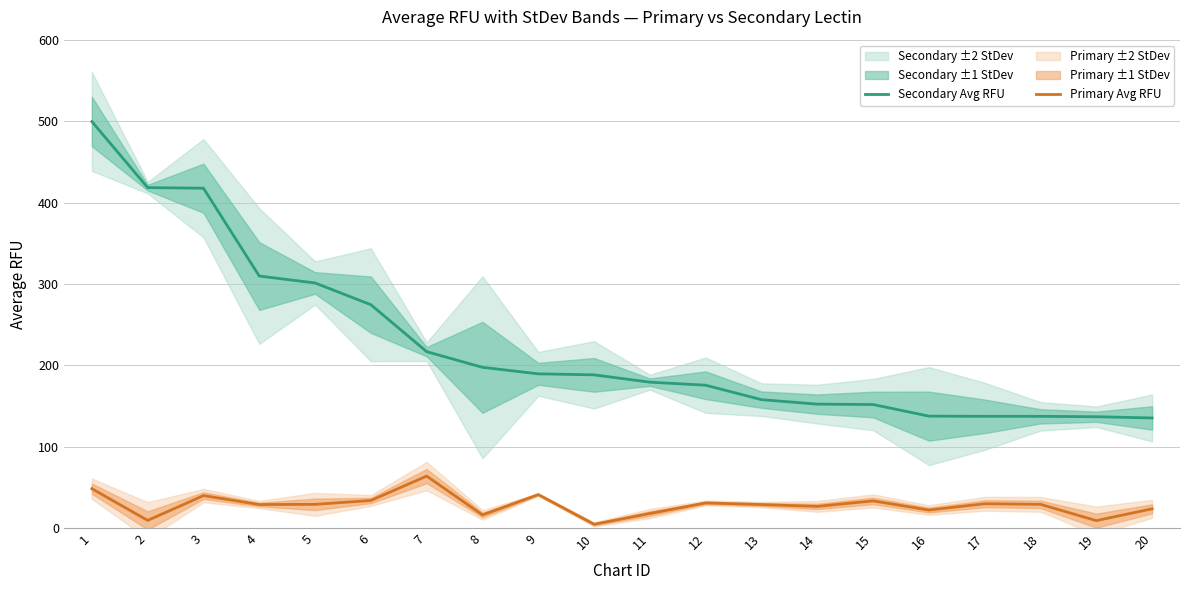

True or false: Secondary Avg RFU has more than 0 interior local peaks.

False